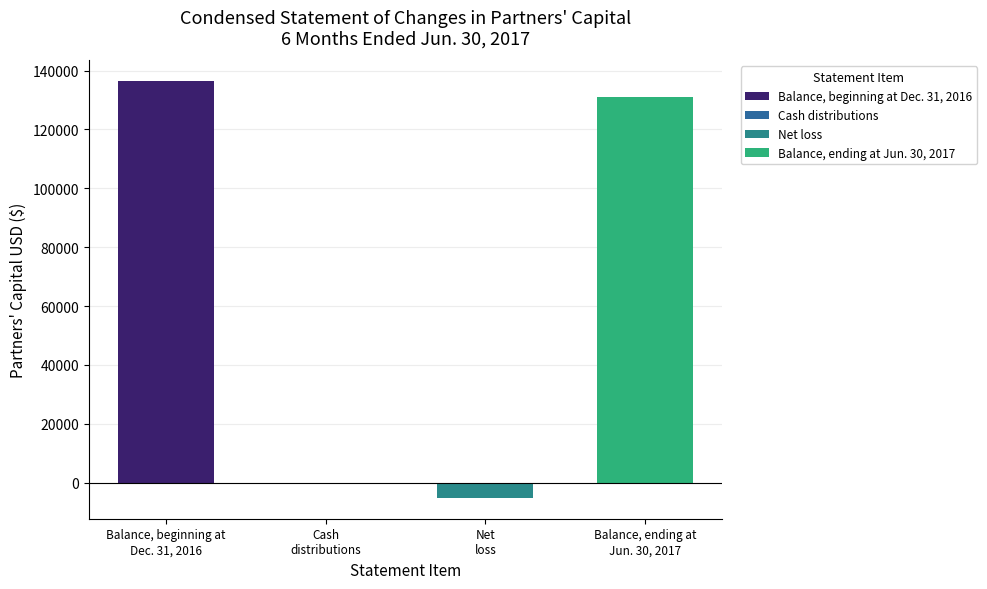

What is the difference between the maximum and second lowest values?

136543